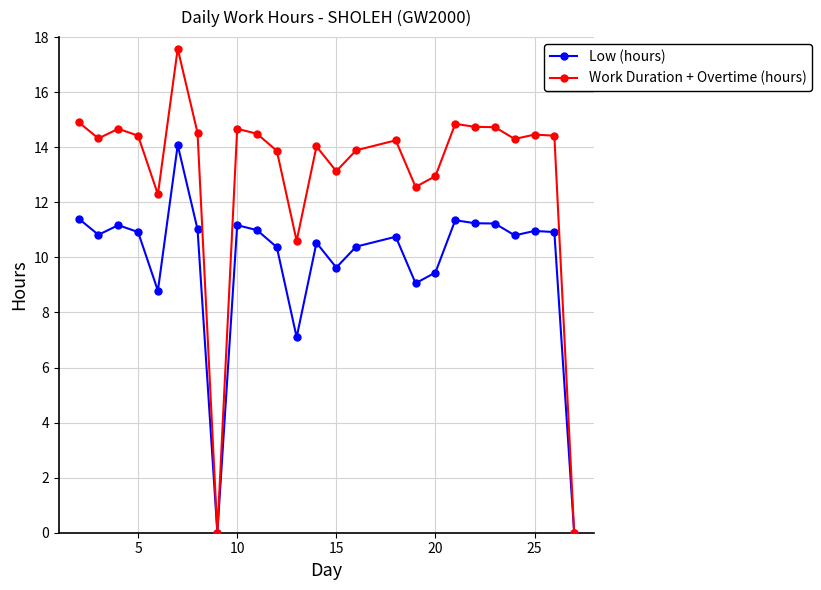

Which series has the largest range (max minus min)?

Work Duration + Overtime (hours)